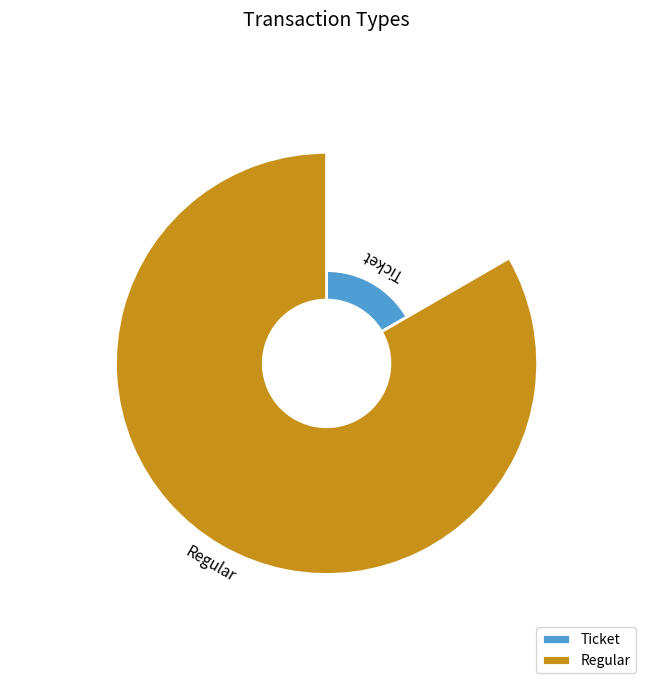

Does Ticket represent more than half of the total?

No